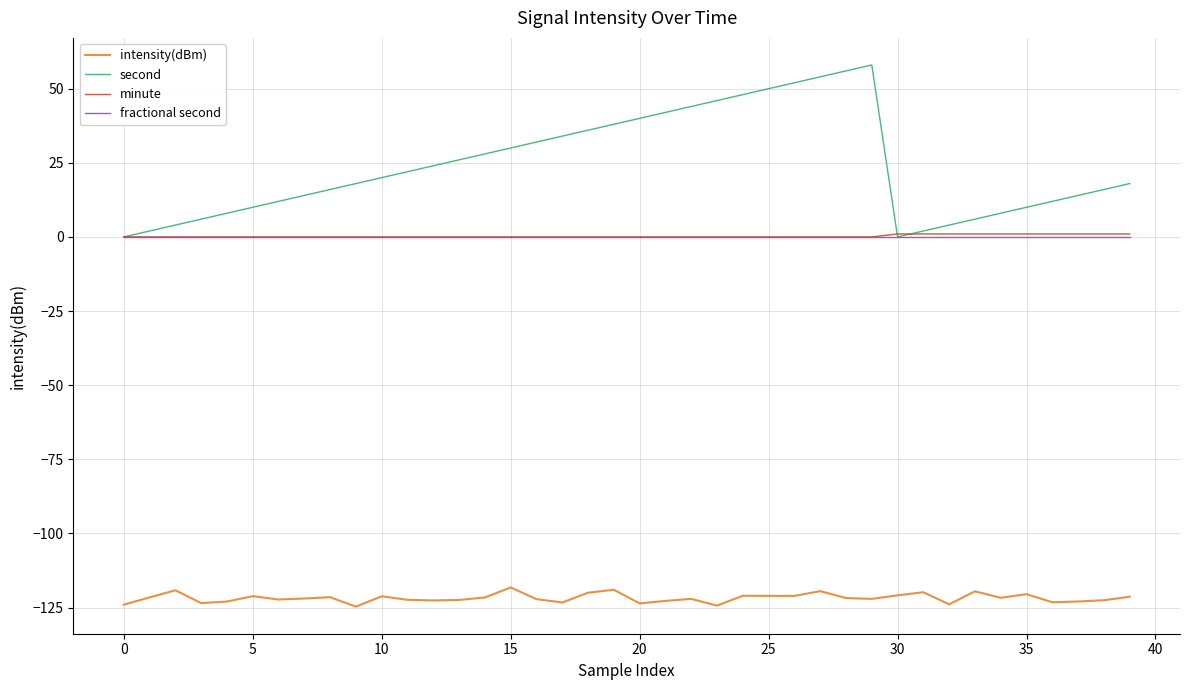

True or false: second and intensity(dBm) cross at least once.

False